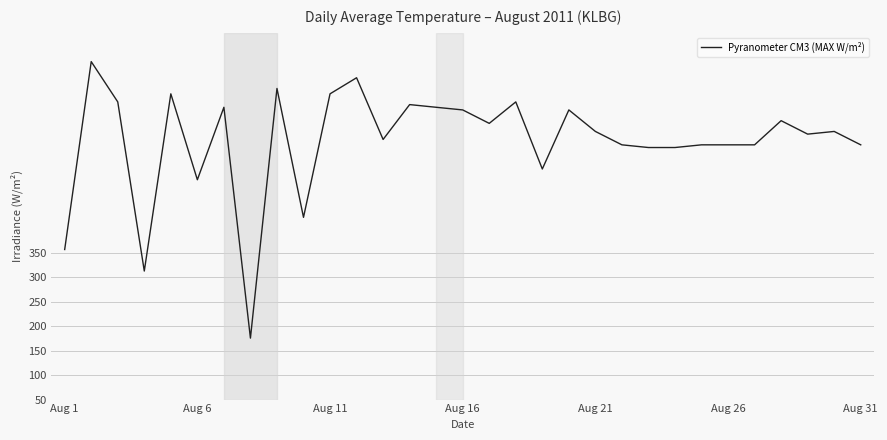

What is the smallest value displayed?

175.7